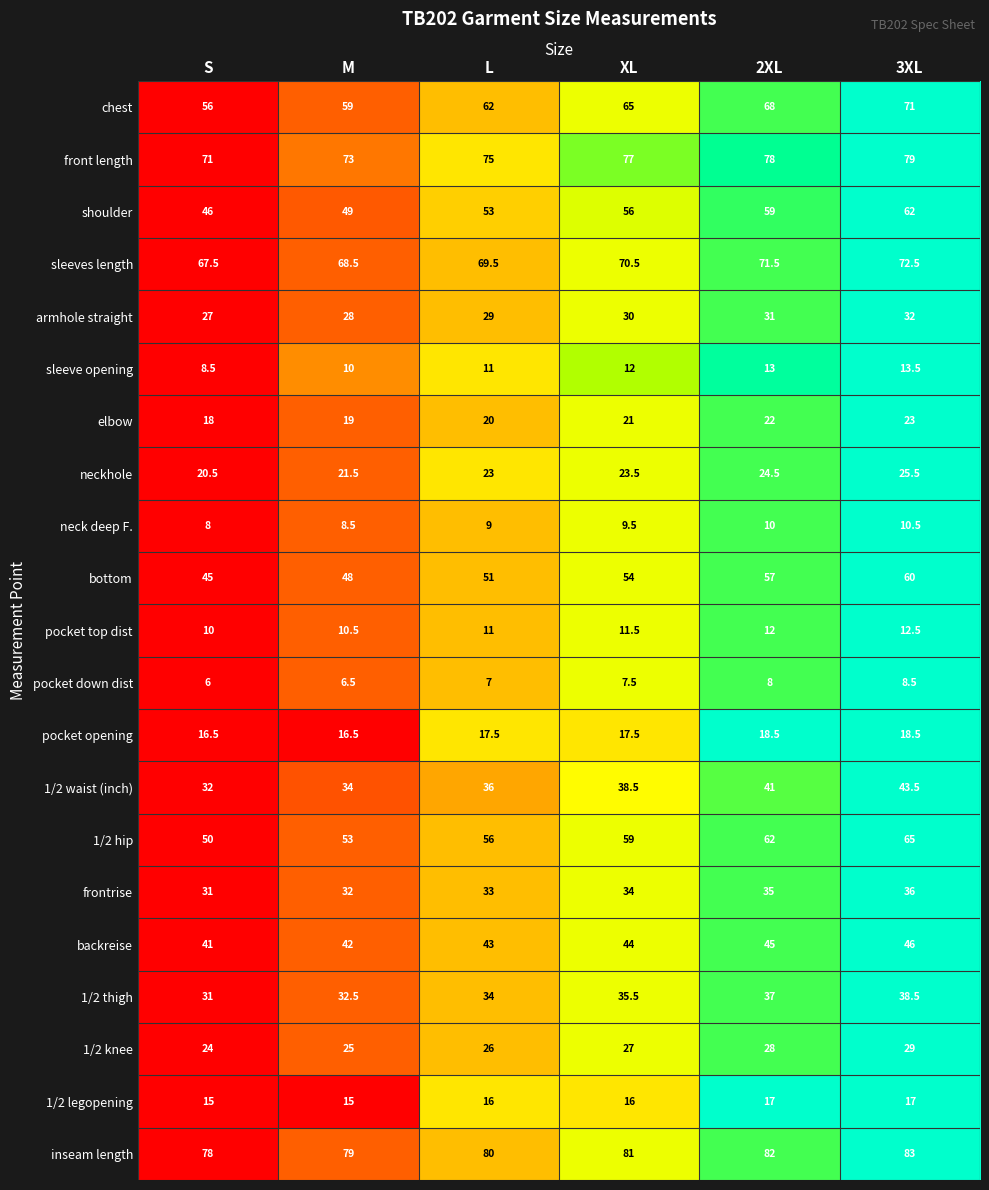

What is the minimum value shown in the chart?

6.0